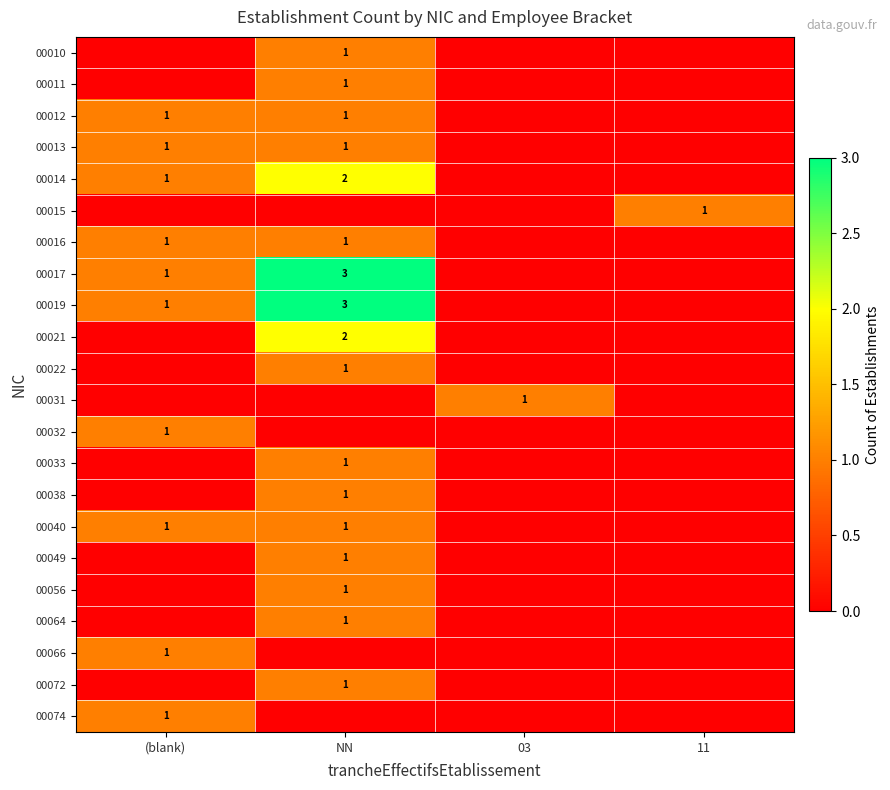

The 00012 series shows 2 at NN. True or false?

False